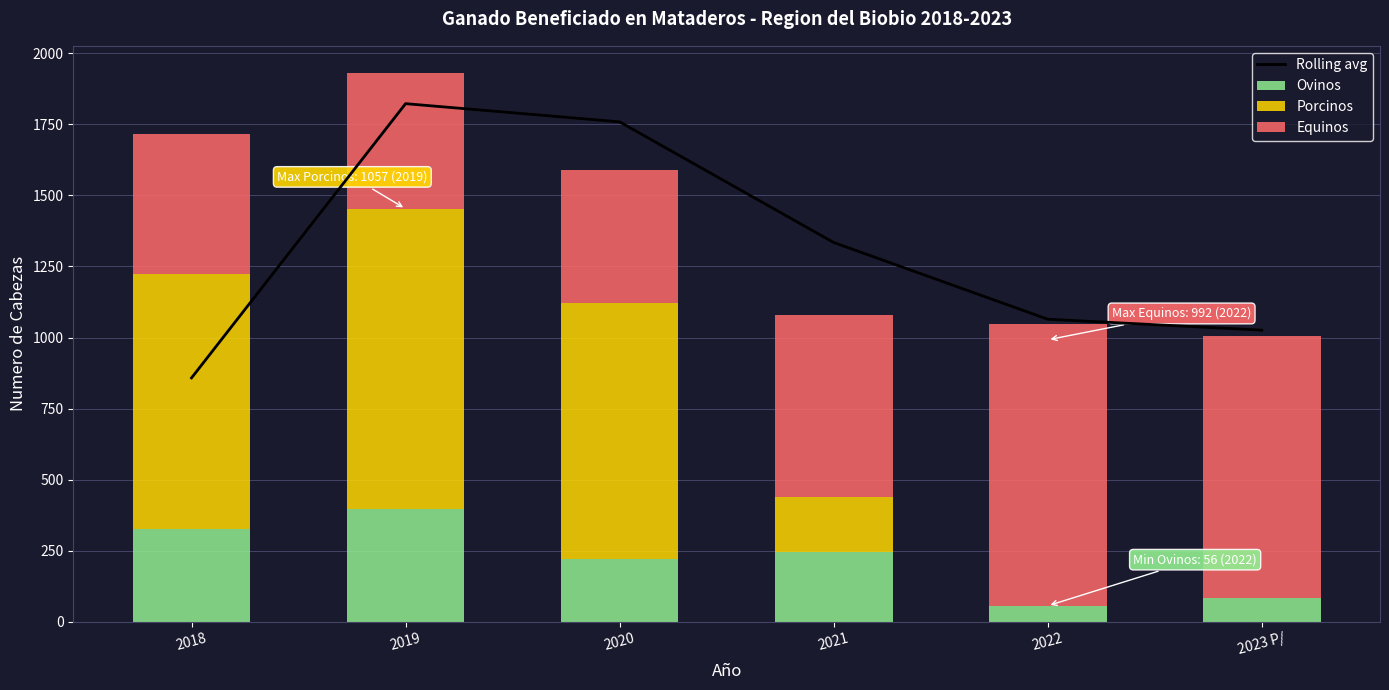

What is the value of the Equinos bar at the 2nd from the left?

477.0